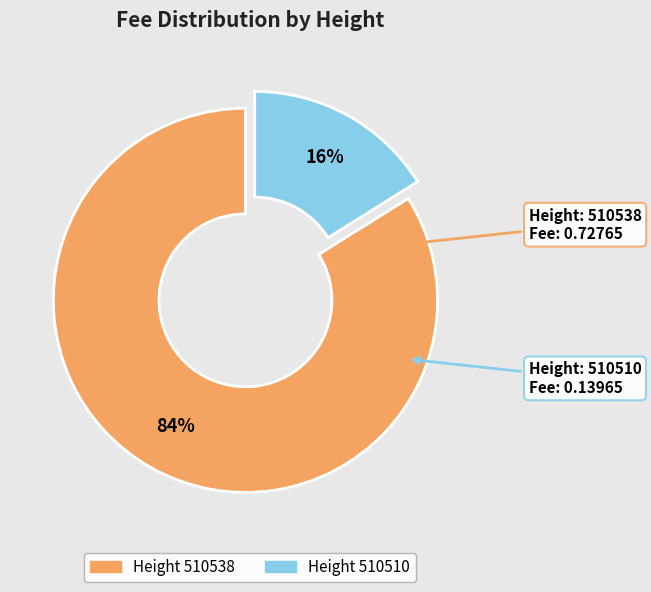

To the nearest percent, what is the difference between the largest and smallest slice percentages?

68%